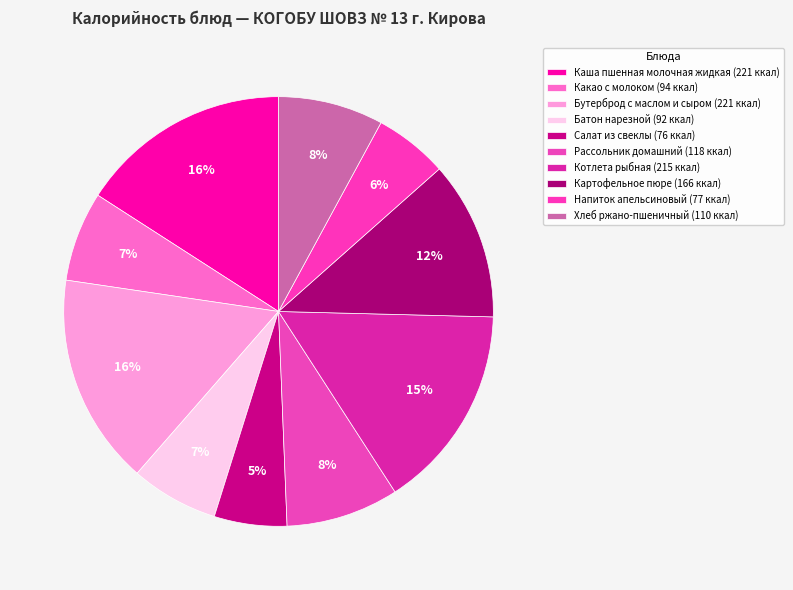

Rank the categories by value from highest to lowest.

Каша пшенная молочная жидкая, Бутерброд с маслом и сыром, Котлета рыбная, Картофельное пюре, Рассольник домашний, Хлеб ржано-пшеничный, Какао с молоком, Батон нарезной, Напиток апельсиновый, Салат из свеклы